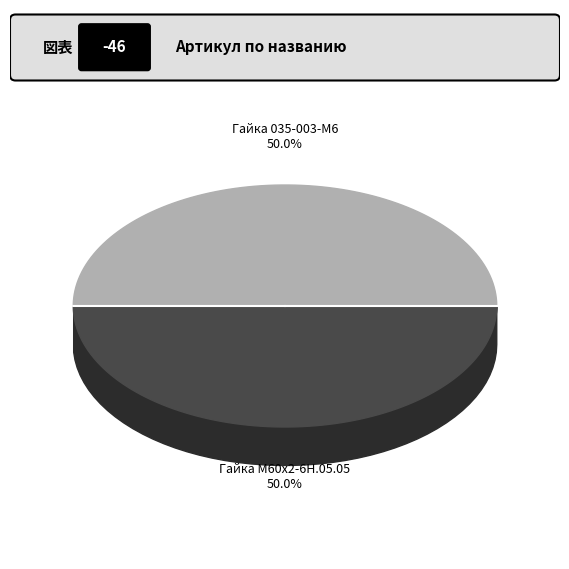

True or false: Гайка 035-003-М6 accounts for 41% of the total.

False